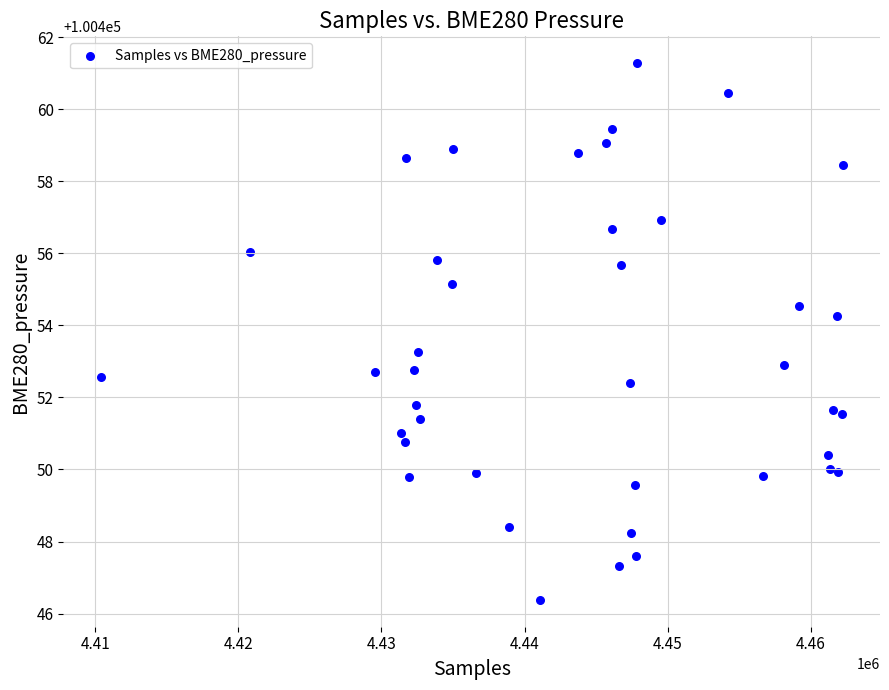

What is the range of Y values (max minus min)?

14.9